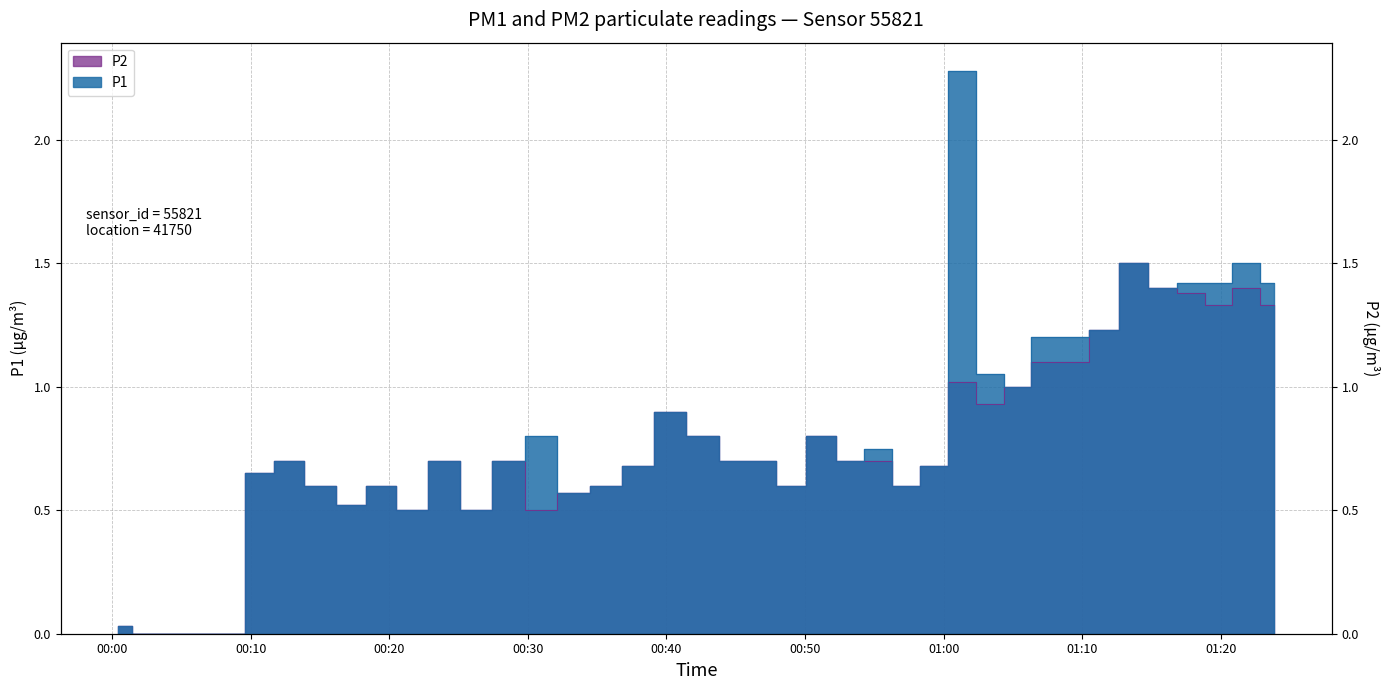

Is the value of P1 at 2022-12-29T01:13:40 greater than the value of P2 at 2022-12-29T01:23:51?

Yes